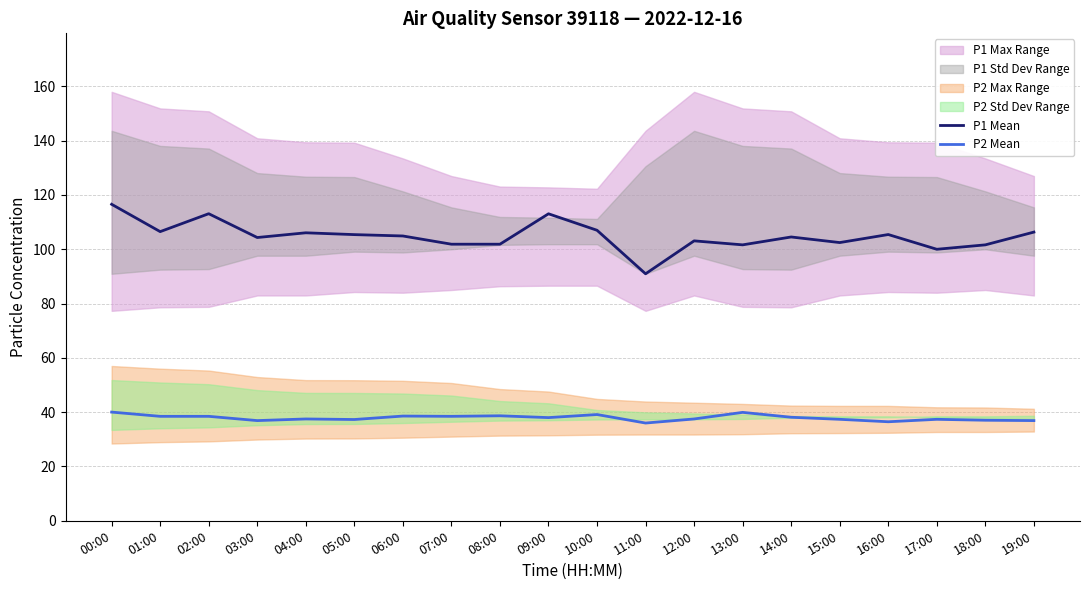

In P1 Mean, how many points are higher than both neighbors (excluding endpoints)?

6